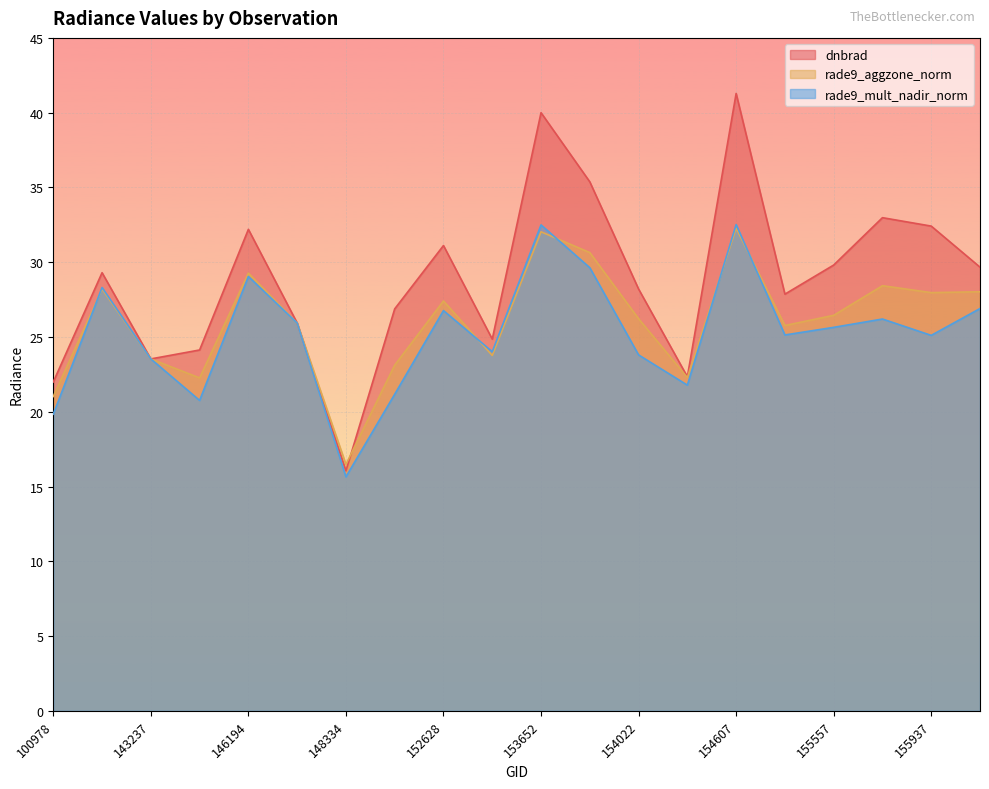

Between which two adjacent categories do rade9_aggzone_norm and rade9_mult_nadir_norm first intersect?

100978 and 103686